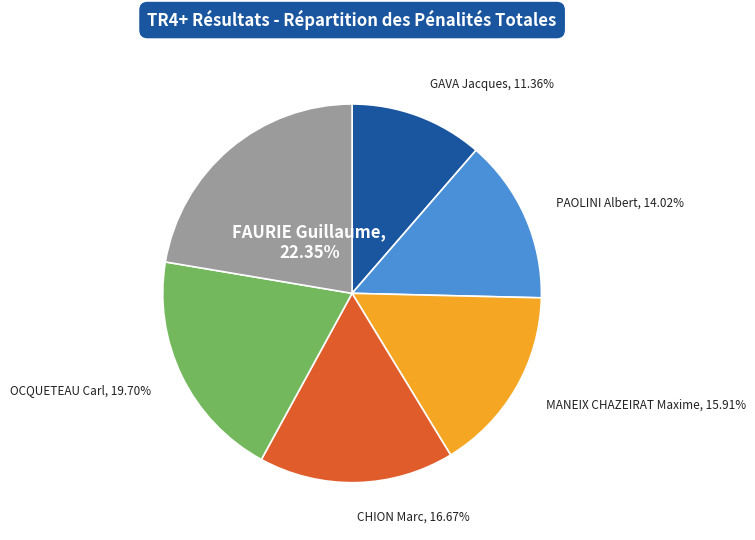

Is there any slice that represents more than half of the pie?

No